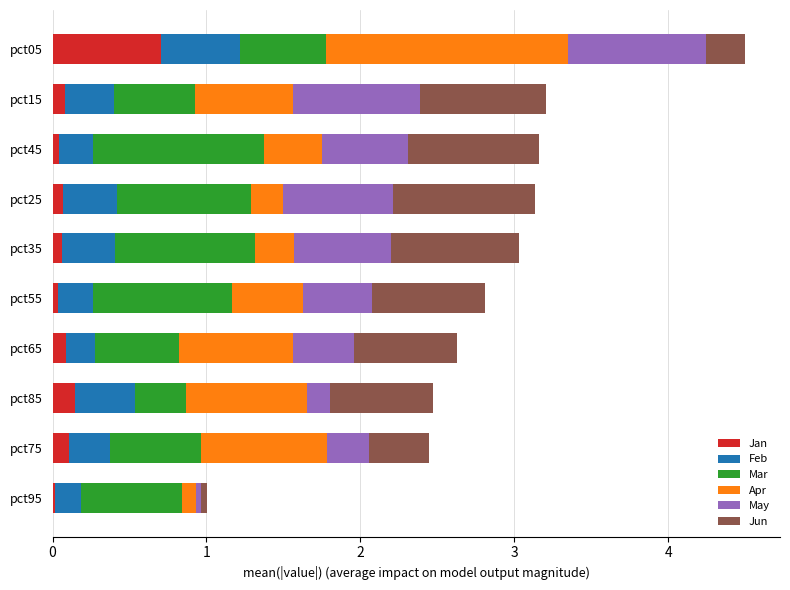

True or false: Jan has a value of 0.0 at pct55.

True